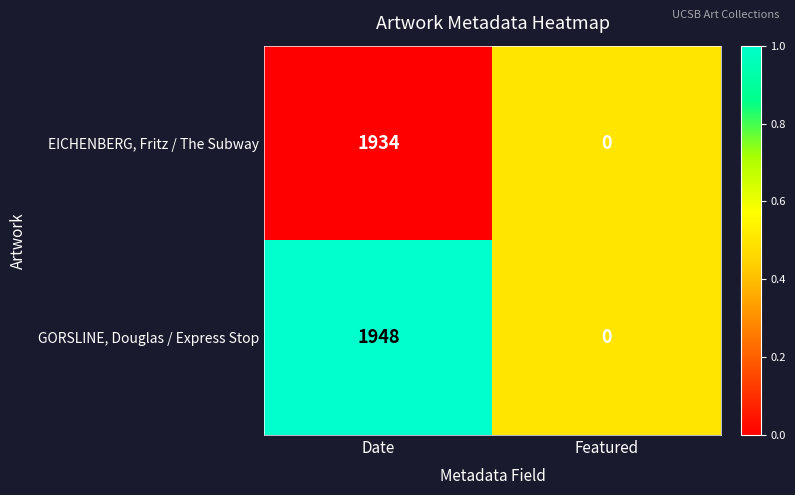

What is the average value of the EICHENBERG, Fritz / The Subway series?

967